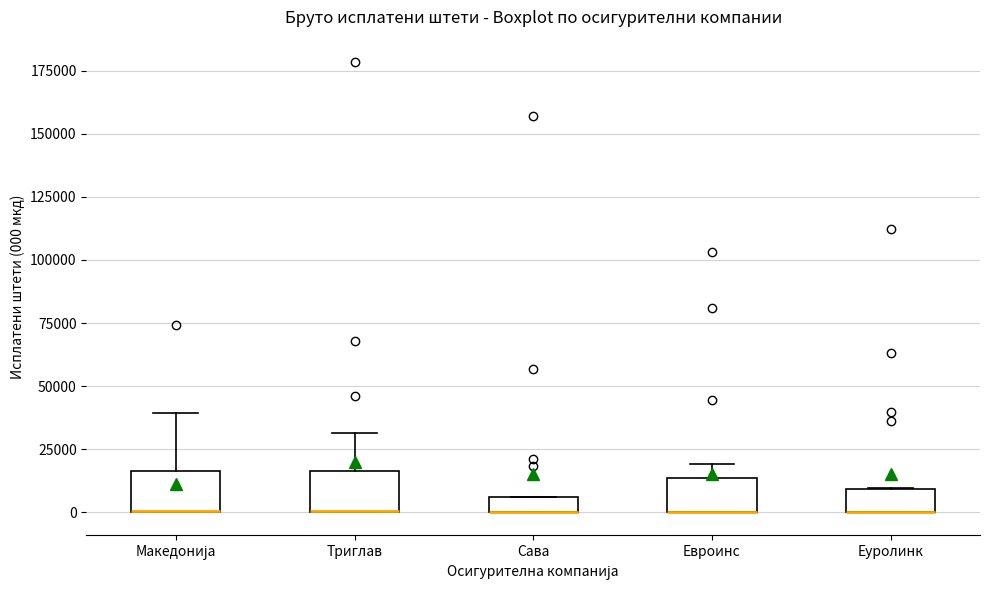

Where is the upper edge of the box for Сава on the y-axis? The values are not printed on the chart, so give them approximately, as read against the axis.

5000